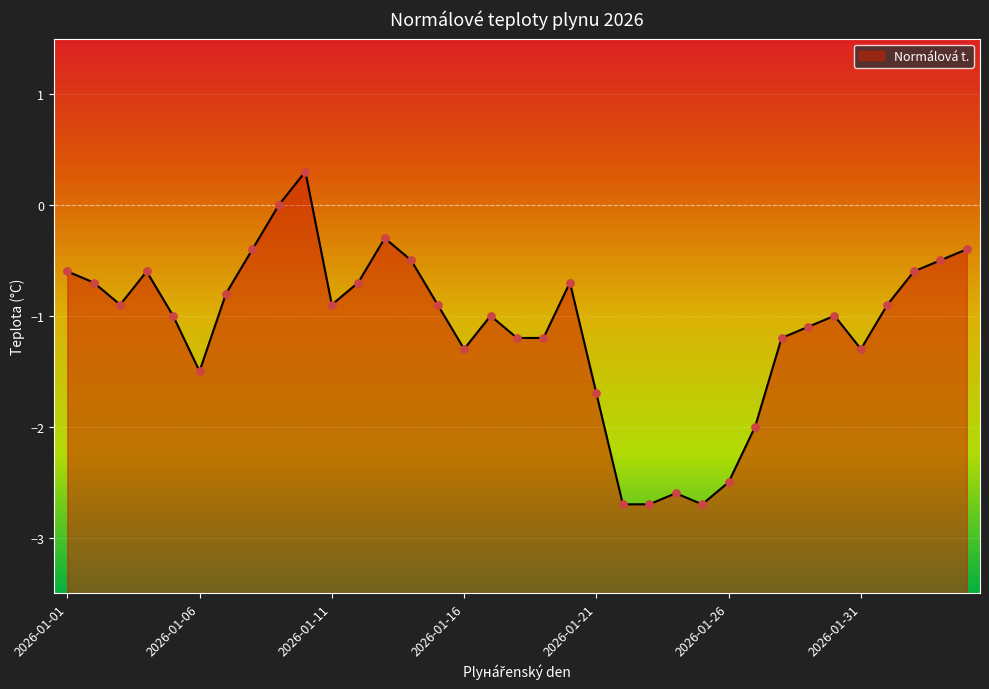

Which has a higher value, 2026-02-03 or 2026-01-17?

2026-02-03